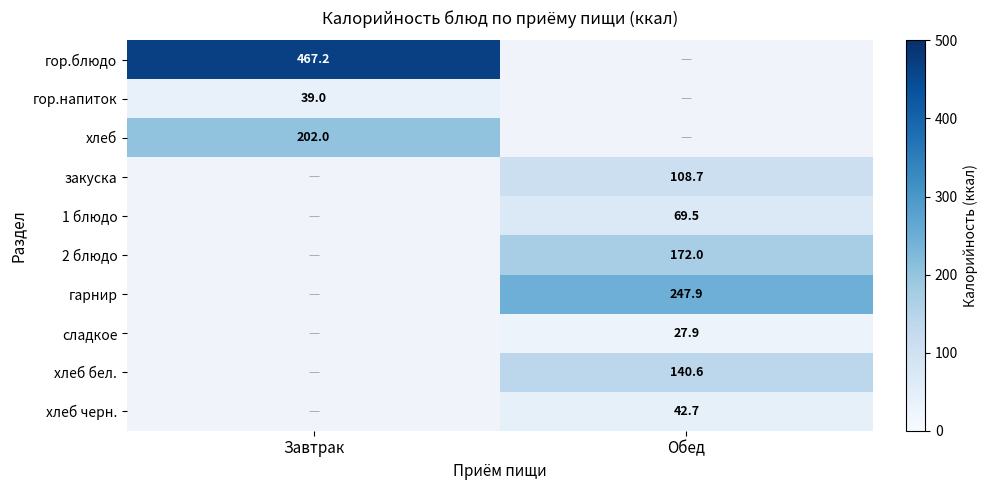

Is the value of гор.напиток at Завтрак greater than the value of гарнир at Обед?

No